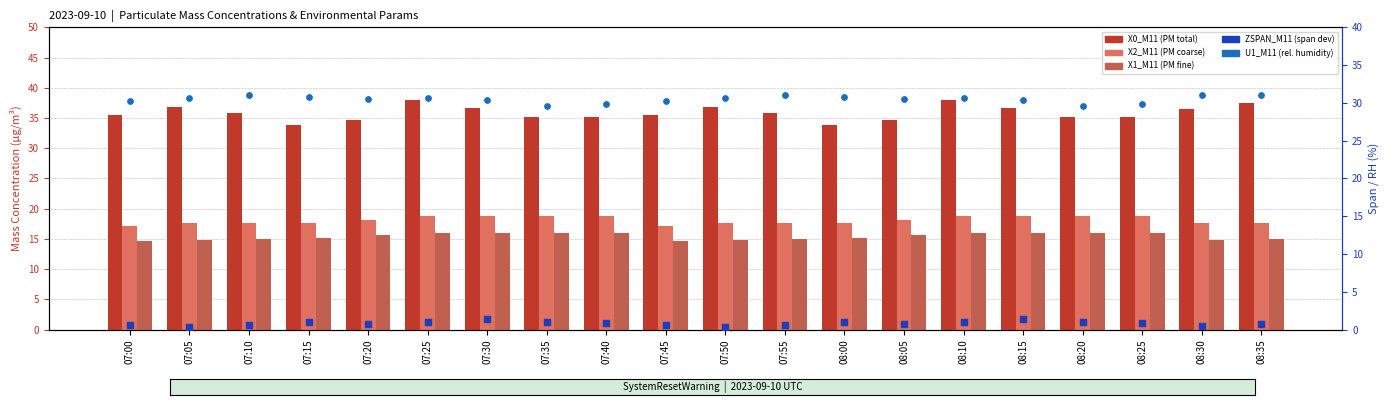

At which category is the sum across all series the highest?

07:25